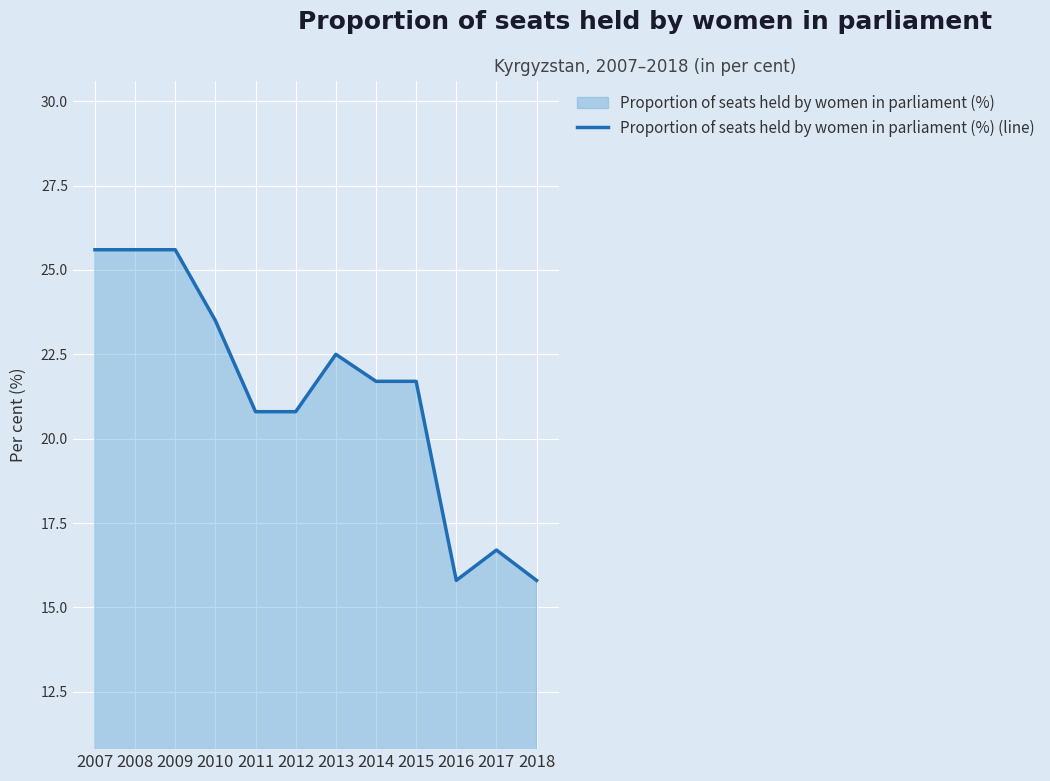

Reading left to right, list all the values displayed in this chart.

25.6	25.6	25.6	23.5	20.8	20.8	22.5	21.7	21.7	15.8	16.7	15.8